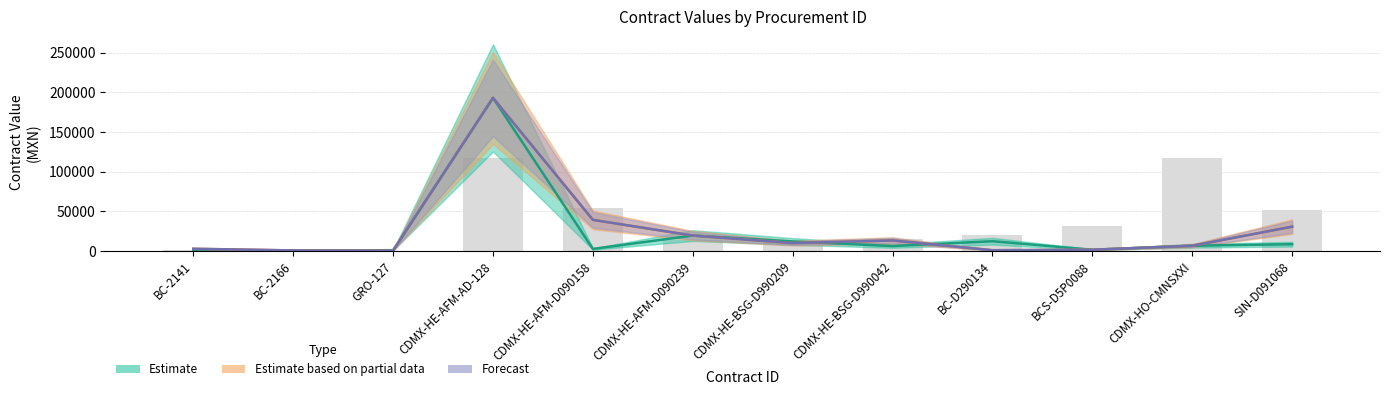

Reading left to right, what are all the values shown in this chart?

Estimate: 695.8	386.8	966.0	193140.0	2534.5	19425.0	11990.5	6166.0	12265.5	1512.1	6577.2	8520.2
Estimate based on partial data: 2722.5	637.9	310.5	193140.0	39200.0	19425.0	9918.8	13225.0	910.2	1512.1	6577.2	30624.0
Forecast: 2722.5	637.9	310.5	193140.0	39200.0	19425.0	9918.8	13225.0	910.2	1512.1	6577.2	30624.0